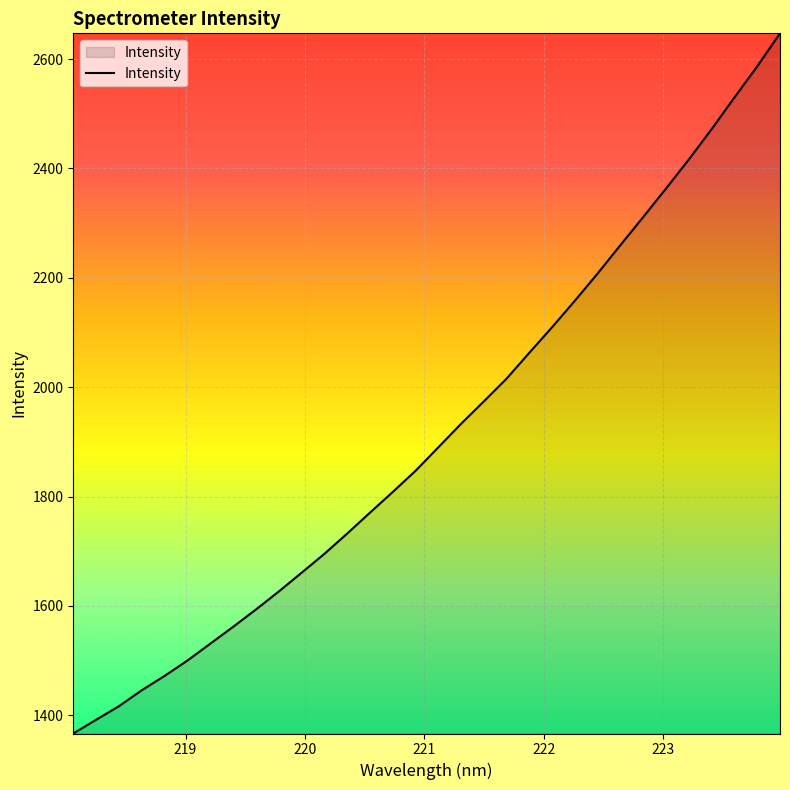

Does the chart have visible grid lines?

Yes